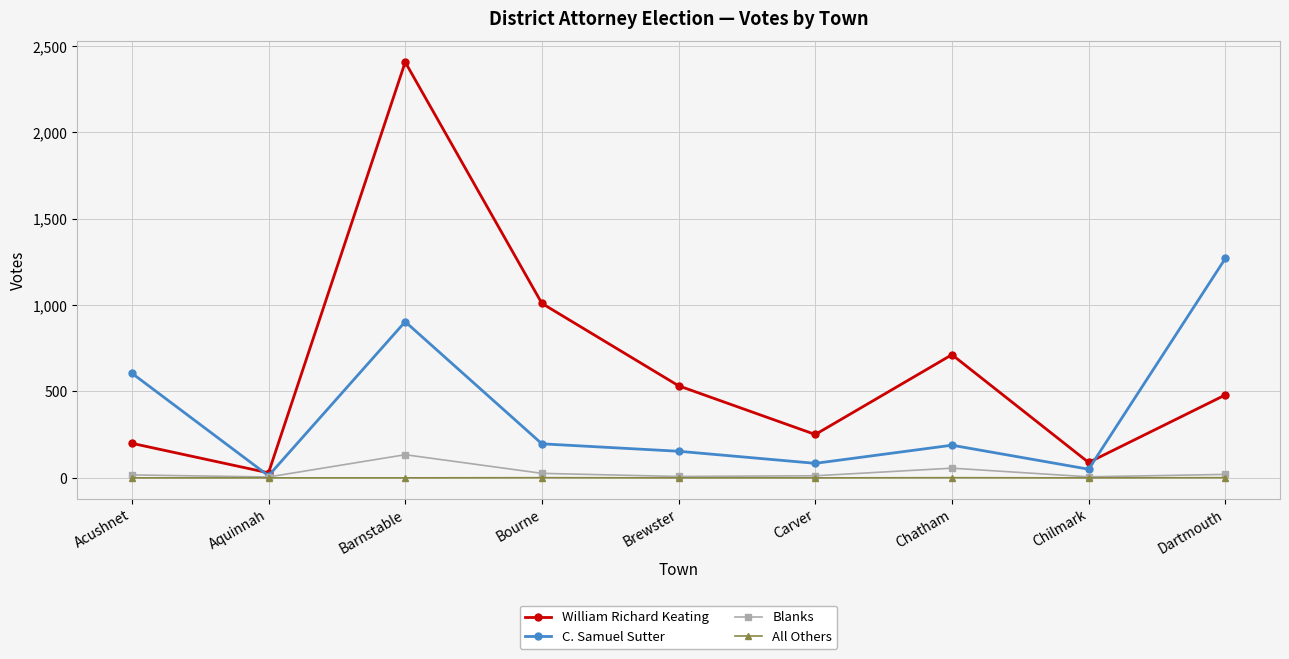

What is the difference between the second highest and minimum values in the All Others series?

1